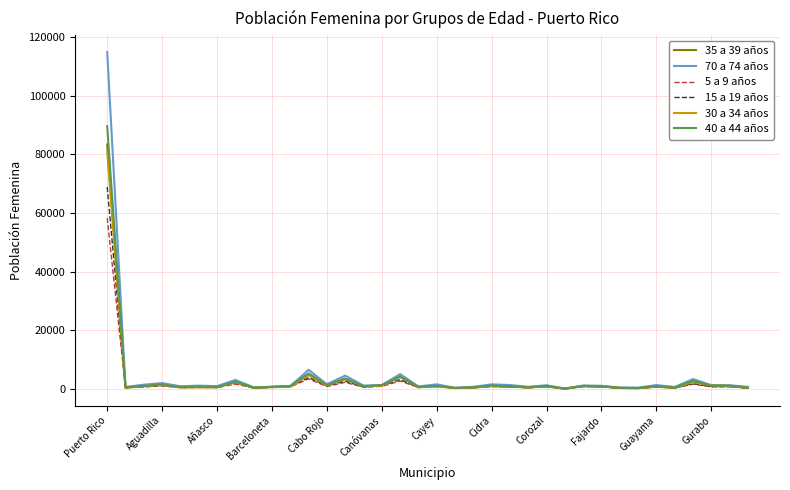

What is the greatest value displayed?

114868